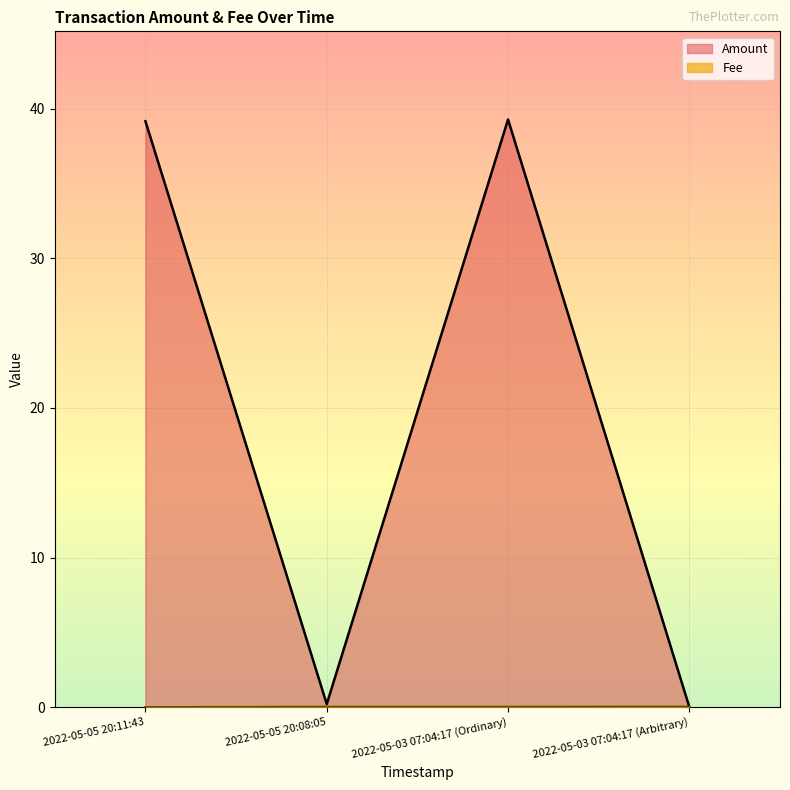

What is the value of the Amount point at the 1st from the left?

39.2